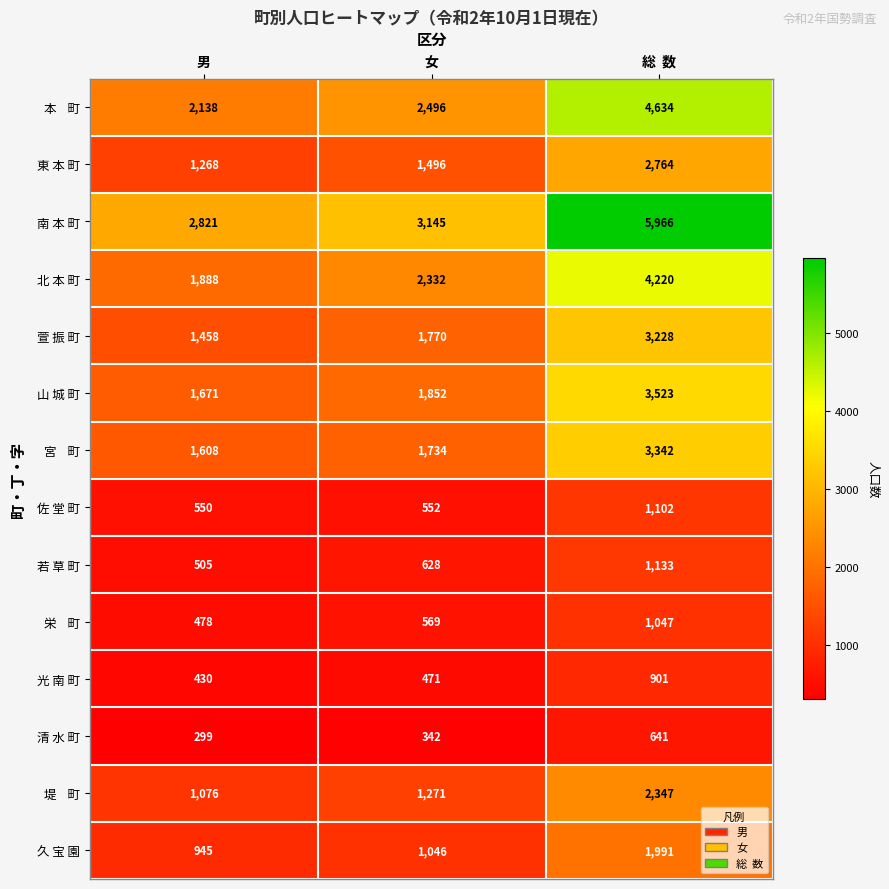

At which category is the sum across all series the highest?

総  数